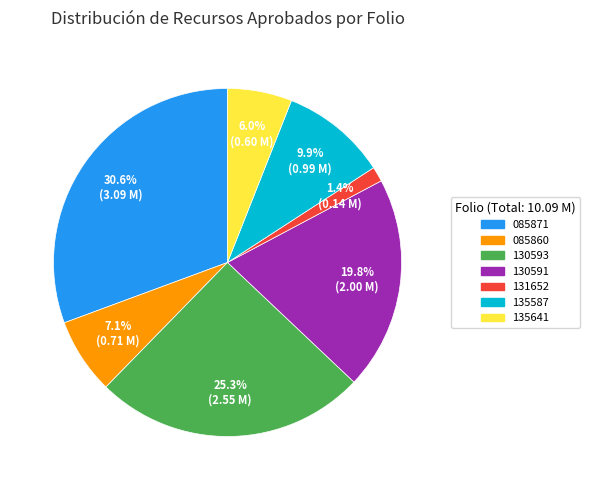

Is there a majority slice in this chart?

No